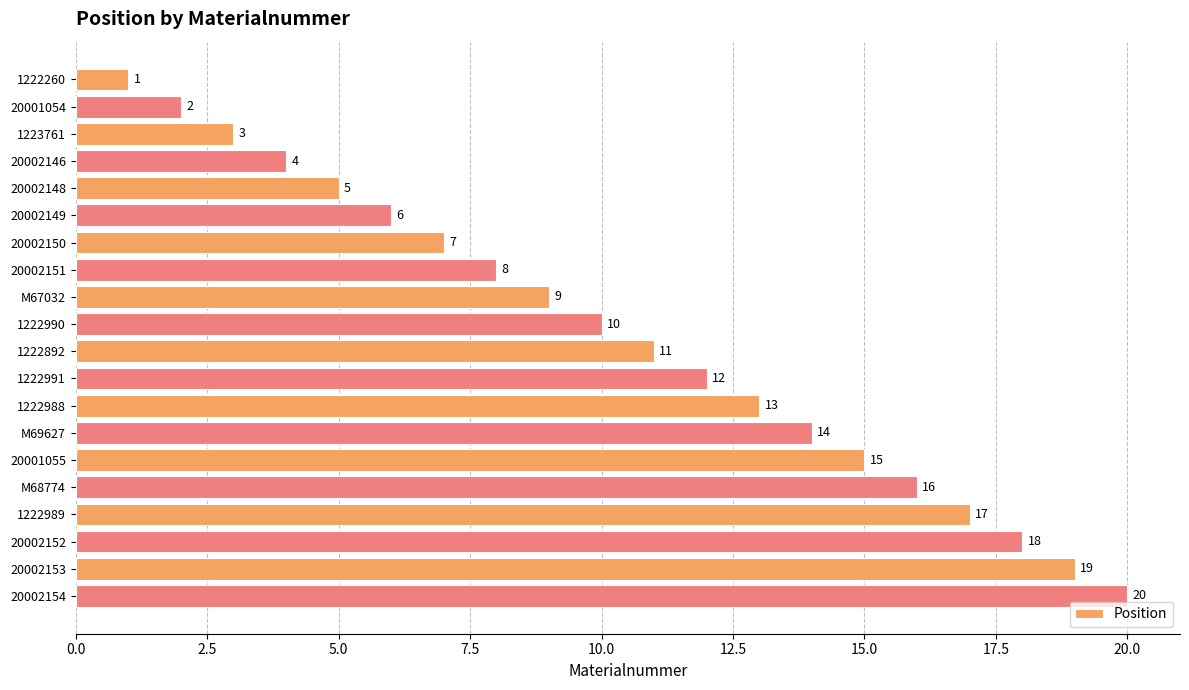

What is the sum of the values at M67032 and 1222989?

26